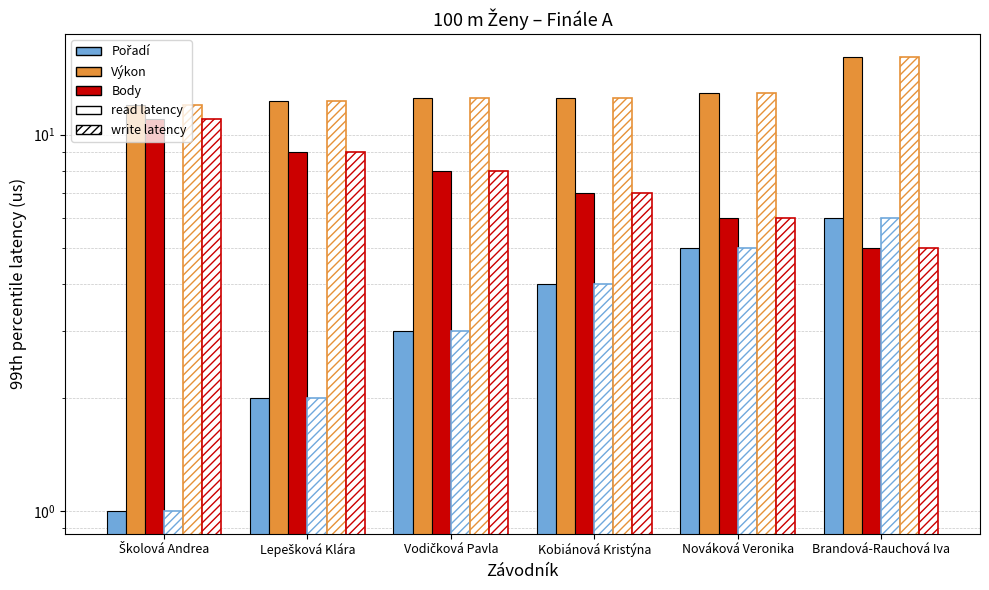

Which series changed the most between Lepešková Klára and Vodičková Pavla?

Pořadí